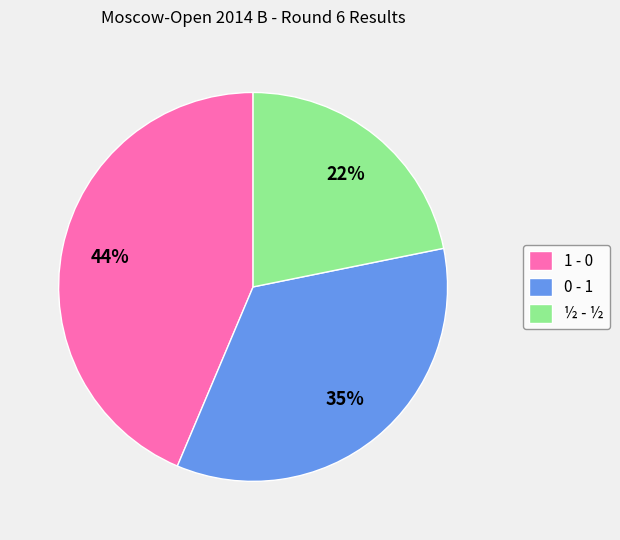

Combined, do ½ - ½ and 1 - 0 account for over 50%?

Yes